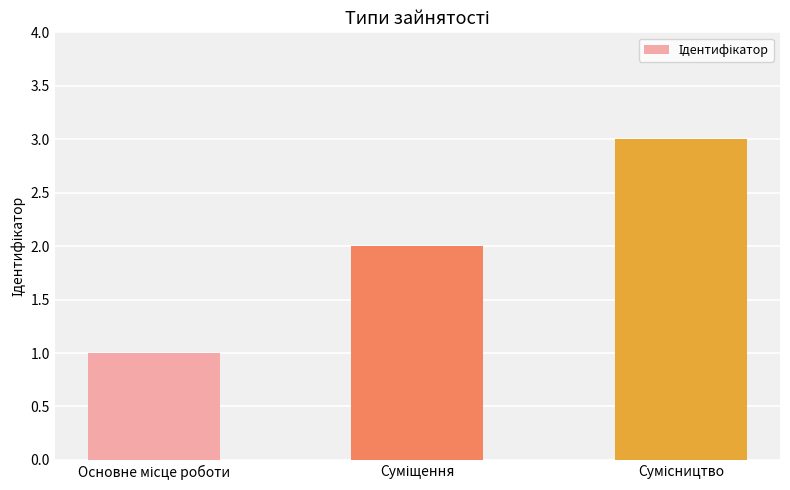

What is the greatest value displayed?

3